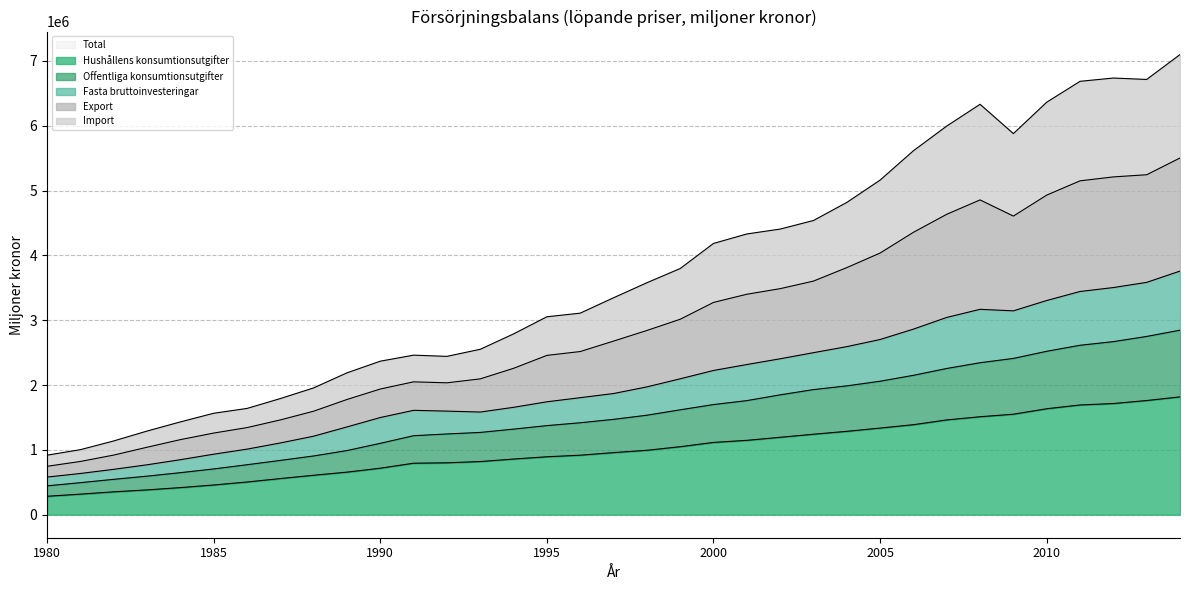

True or false: Total and Hushållens konsumtionsutgifter cross at least once.

False